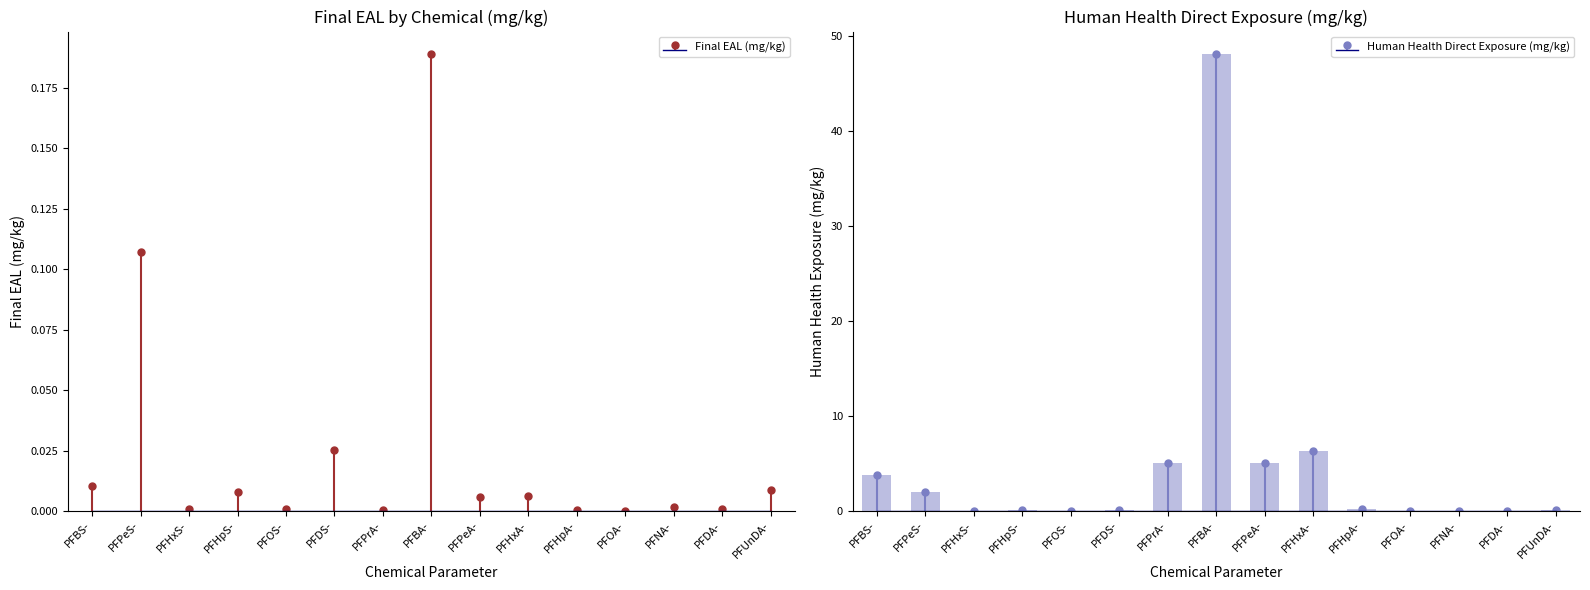

What are all the series names shown in the legend?

Final EAL (mg/kg), Human Health Direct Exposure (mg/kg)